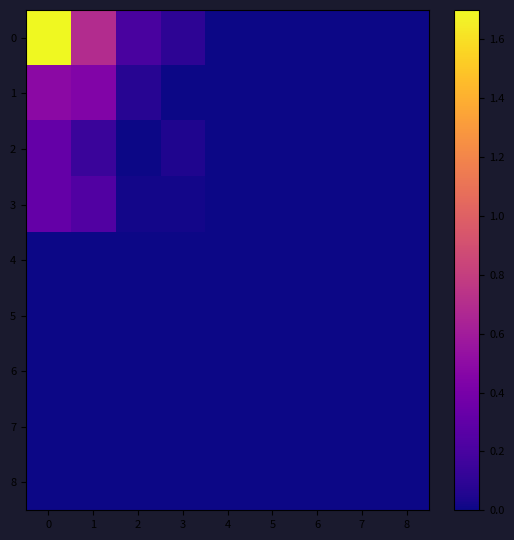

List the series in order of their peak value, highest first.

0, 1, 2, 3, 4, 5, 6, 7, 8